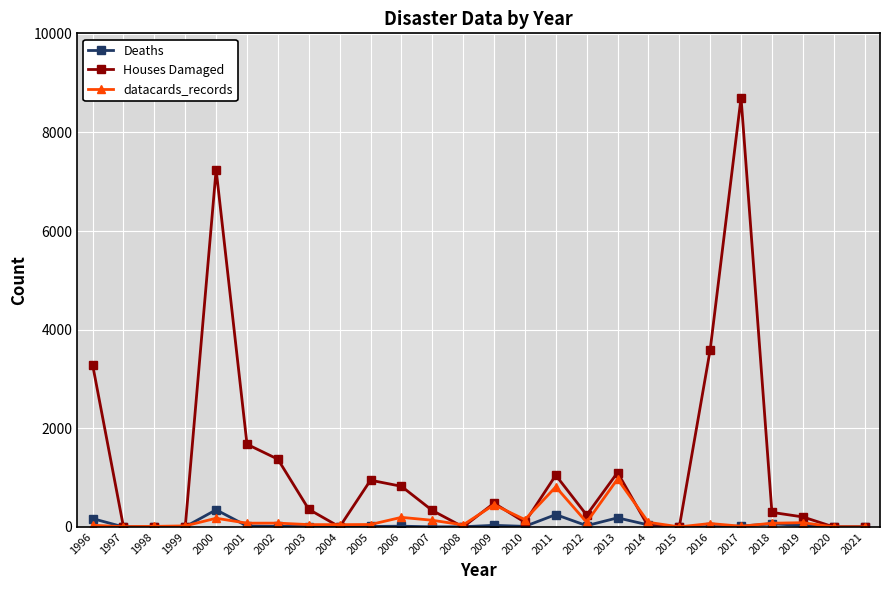

What is the difference between the second highest and second lowest values in the Deaths series?

250